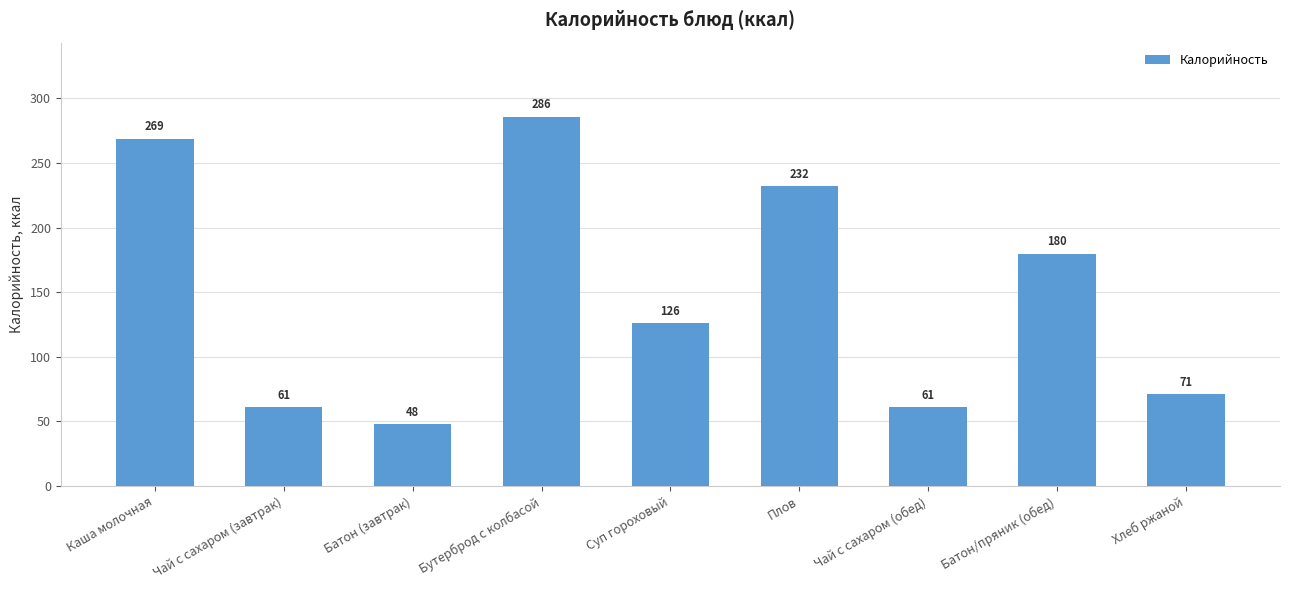

Is it true that the value at Каша молочная is 269?

True